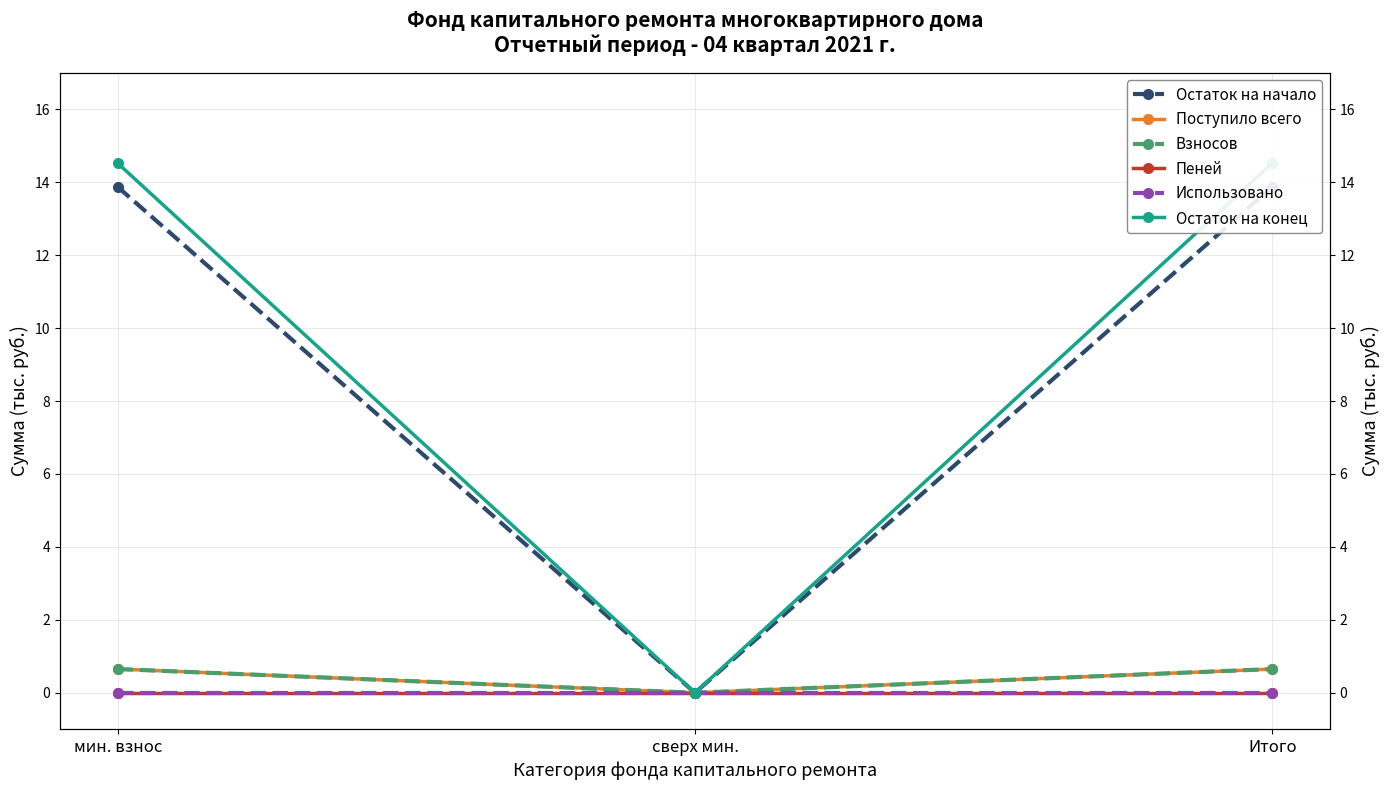

At Итого, list the series in order from smallest to largest.

Пеней, Использовано, Поступило всего, Взносов, Остаток на начало, Остаток на конец